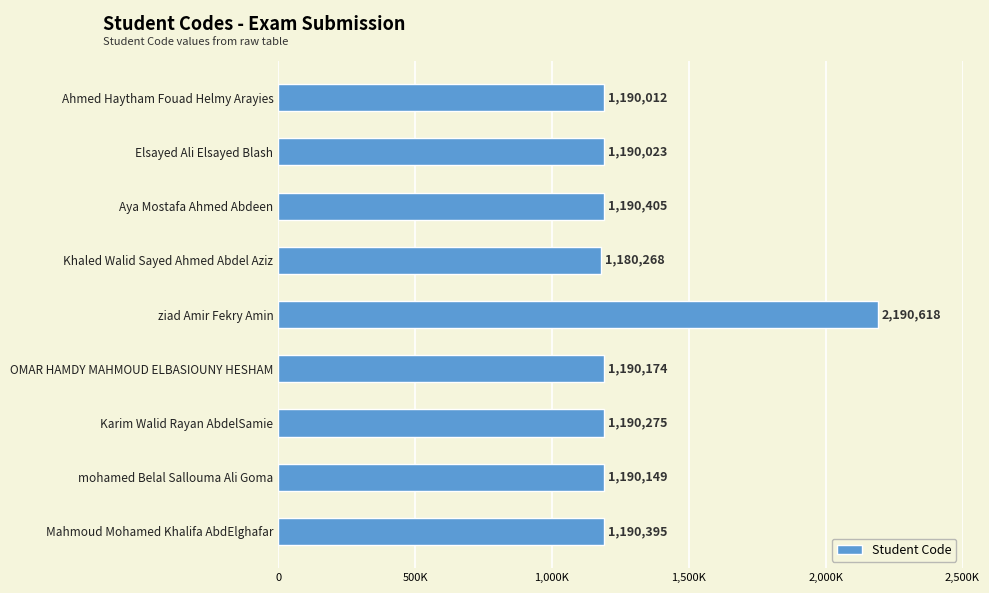

List the labels in order of value, largest first.

ziad Amir Fekry Amin, Aya Mostafa Ahmed Abdeen, Mahmoud Mohamed Khalifa AbdElghafar, Karim Walid Rayan AbdelSamie, OMAR HAMDY MAHMOUD ELBASIOUNY HESHAM, mohamed Belal Sallouma Ali Goma, Elsayed Ali Elsayed Blash, Ahmed Haytham Fouad Helmy Arayies, Khaled Walid Sayed Ahmed Abdel Aziz